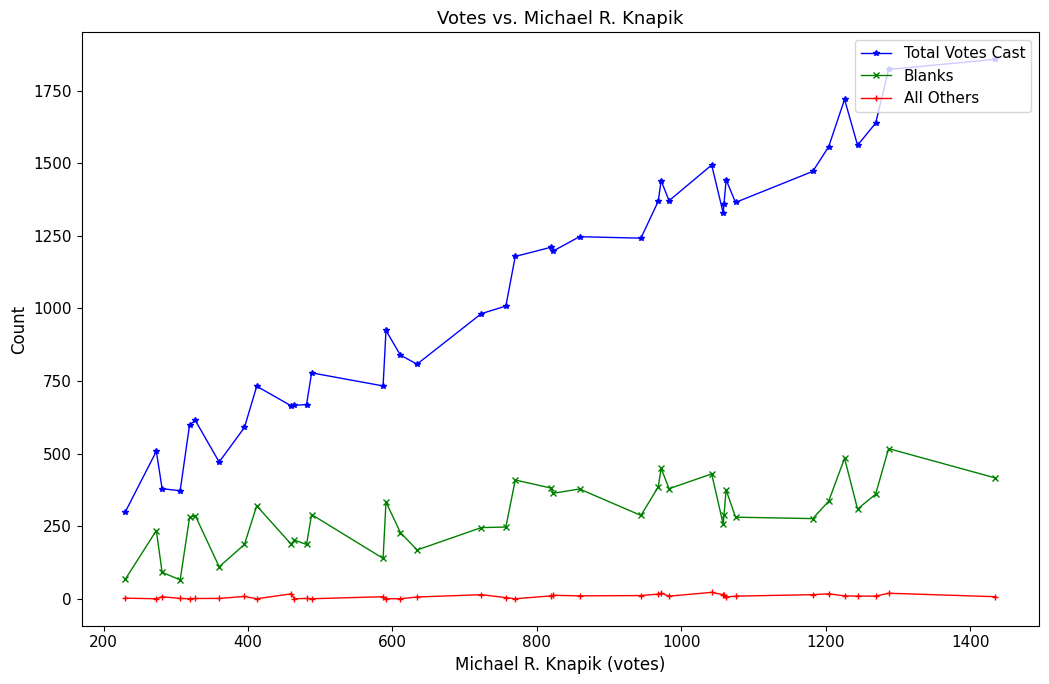

What is the maximum value shown in the chart?

1858